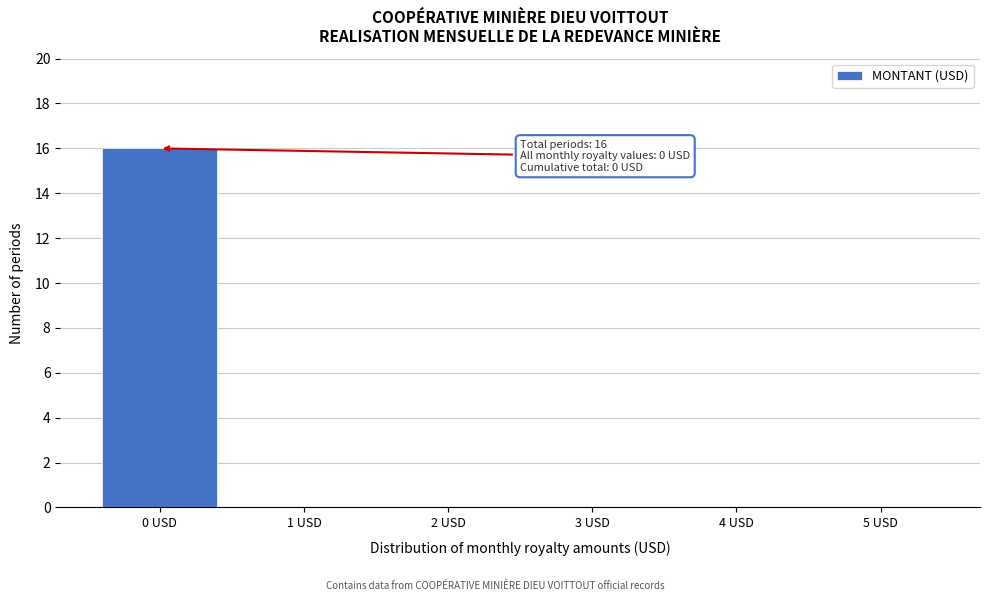

Reading right to left, transcribe all the data shown in this chart.

5 USD=0	4 USD=0	3 USD=0	2 USD=0	1 USD=0	0 USD=16